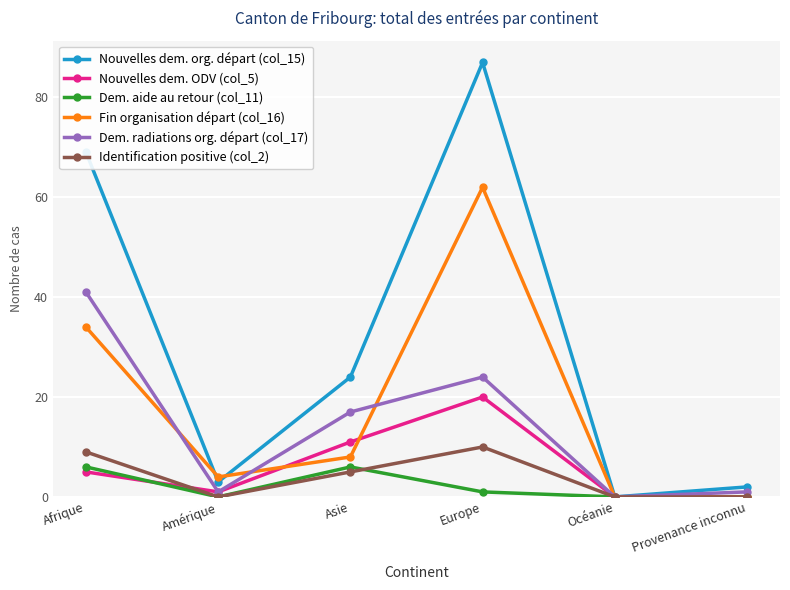

How many series are shown in this chart?

6